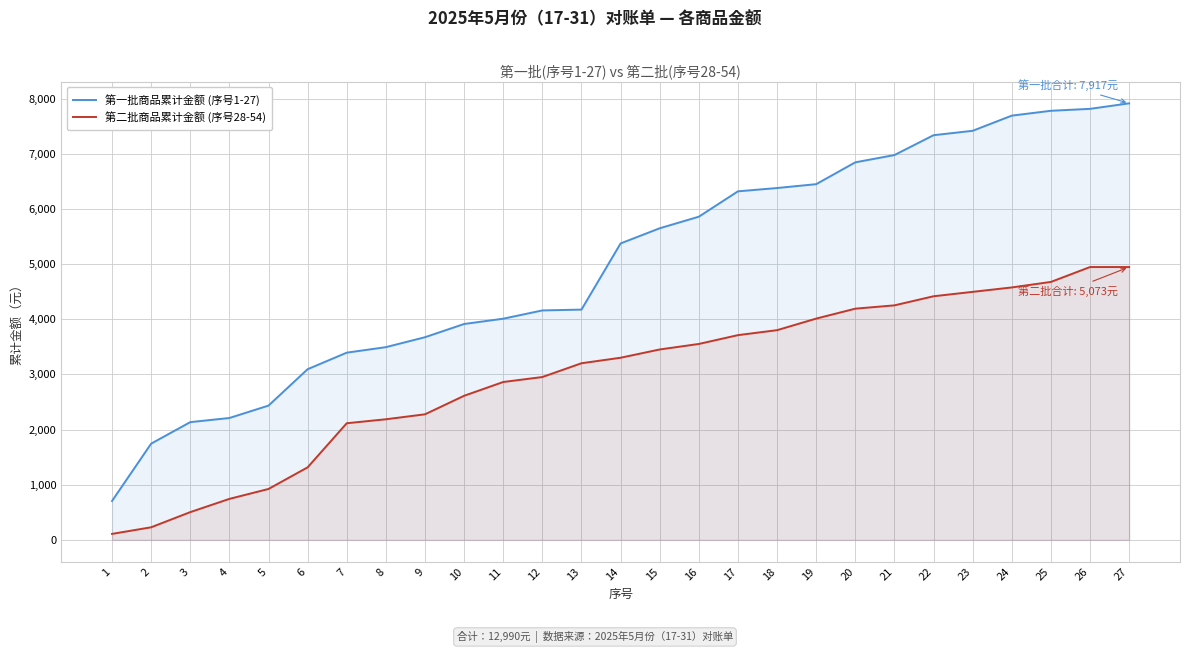

Reading left to right, what are all the values shown in this chart?

第一批商品累计金额 (序号1-27): 1=705	2=1745	3=2135	4=2210	5=2435	6=3095	7=3395	8=3495	9=3675	10=3915	11=4011	12=4161	13=4176	14=5376	15=5651	16=5861	17=6321	18=6381	19=6451	20=6847	21=6979	22=7339	23=7419	24=7694	25=7782	26=7817	27=7917
第二批商品累计金额 (序号28-54): 1=108	2=228	3=503	4=743	5=923	6=1315	7=2115	8=2187	9=2277	10=2613	11=2863	12=2953	13=3203	14=3303	15=3453	16=3553	17=3713	18=3803	19=4013	20=4193	21=4253	22=4418	23=4498	24=4578	25=4678	26=4948	27=4948